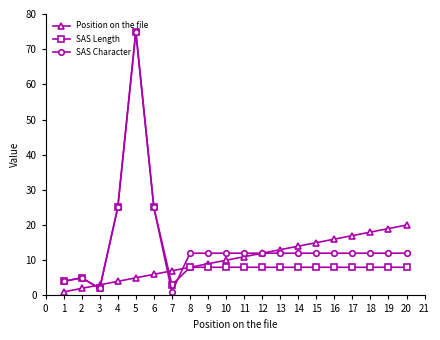

Which series has the largest total across all categories?

SAS Character